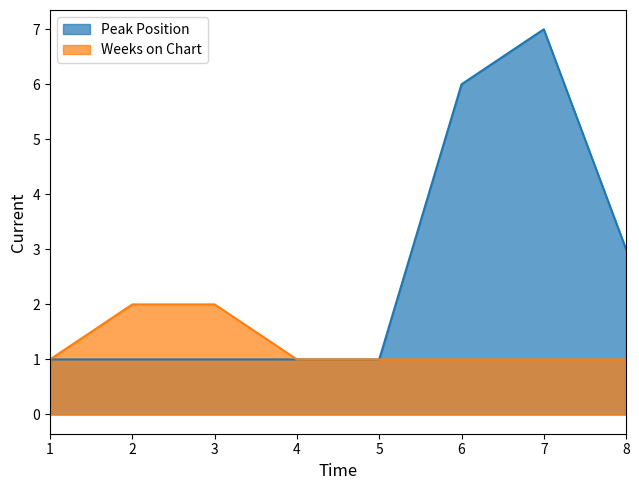

Rank the categories by Weeks on Chart value from highest to lowest.

2, 3, 1, 4, 5, 6, 7, 8